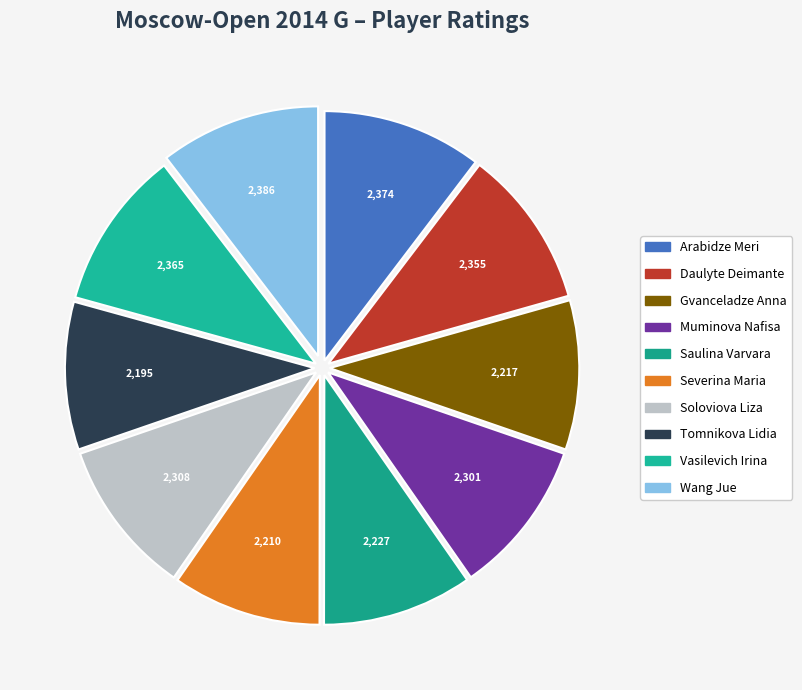

Count the number of slices in the pie.

10